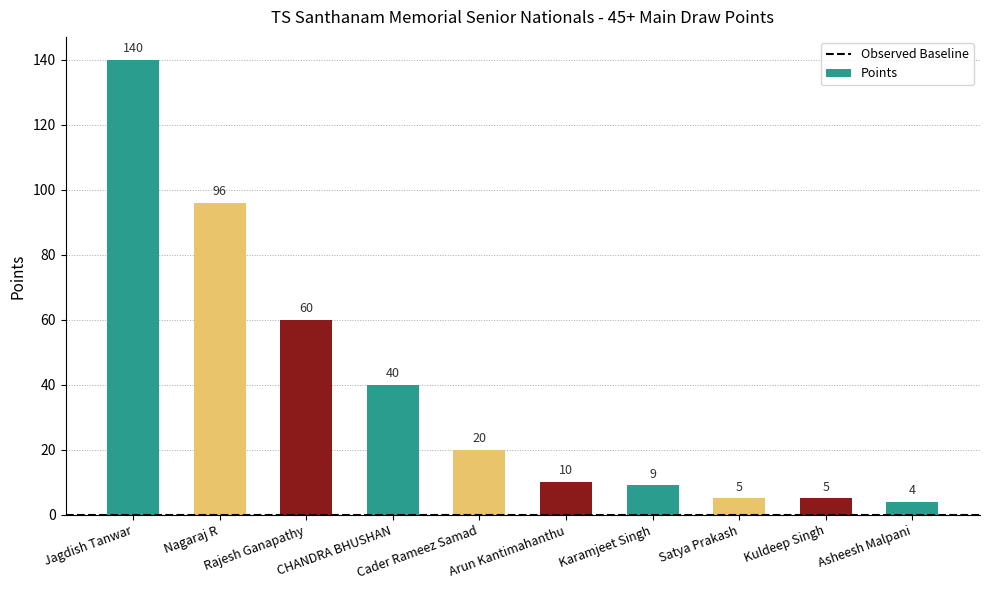

Which has a higher value, CHANDRA BHUSHAN or Satya Prakash?

CHANDRA BHUSHAN